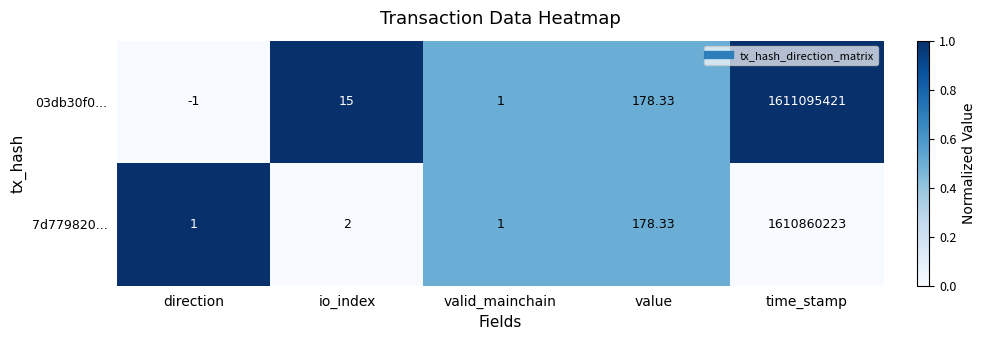

How many values in the 03db30f0... series are below 15?

2